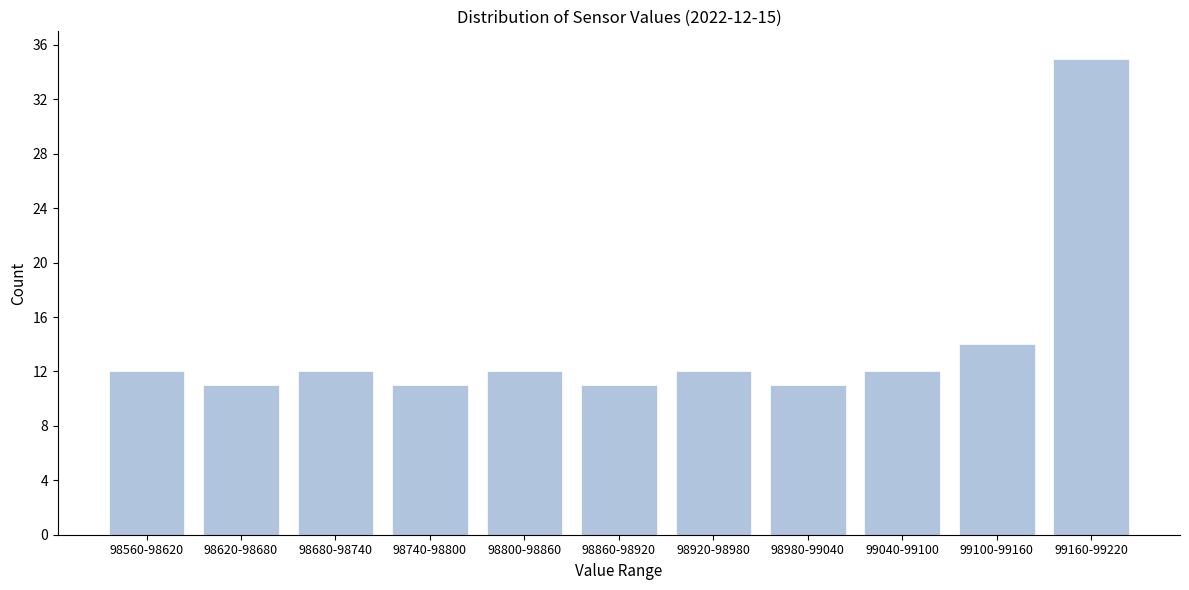

Reading right to left, transcribe all the data shown in this chart.

99160-99220=35	99100-99160=14	99040-99100=12	98980-99040=11	98920-98980=12	98860-98920=11	98800-98860=12	98740-98800=11	98680-98740=12	98620-98680=11	98560-98620=12